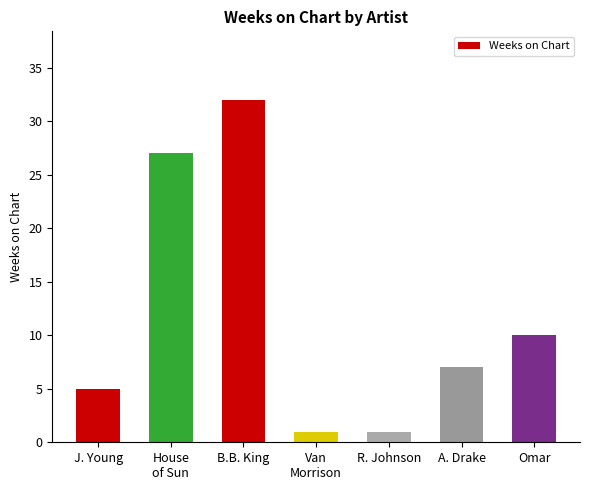

What is the maximum value shown in the chart?

32